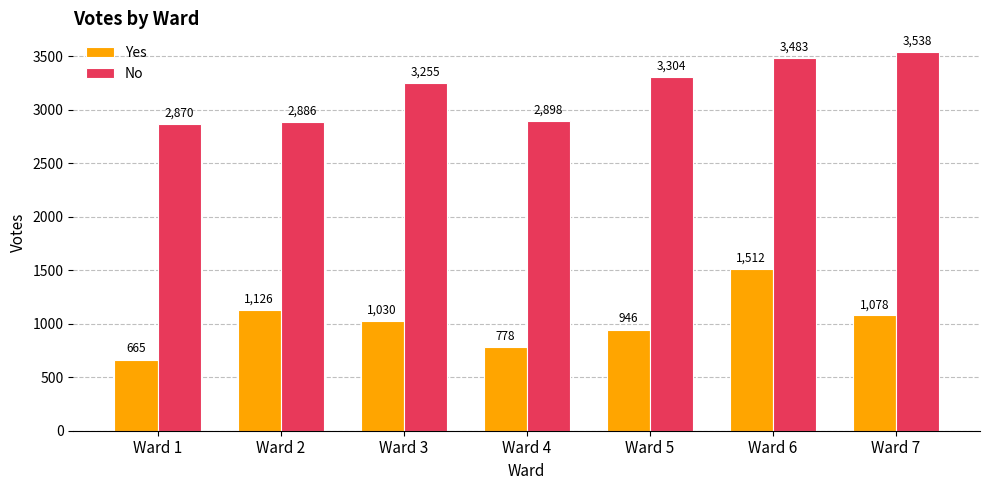

Which category has the lowest value in the No series?

Ward 1